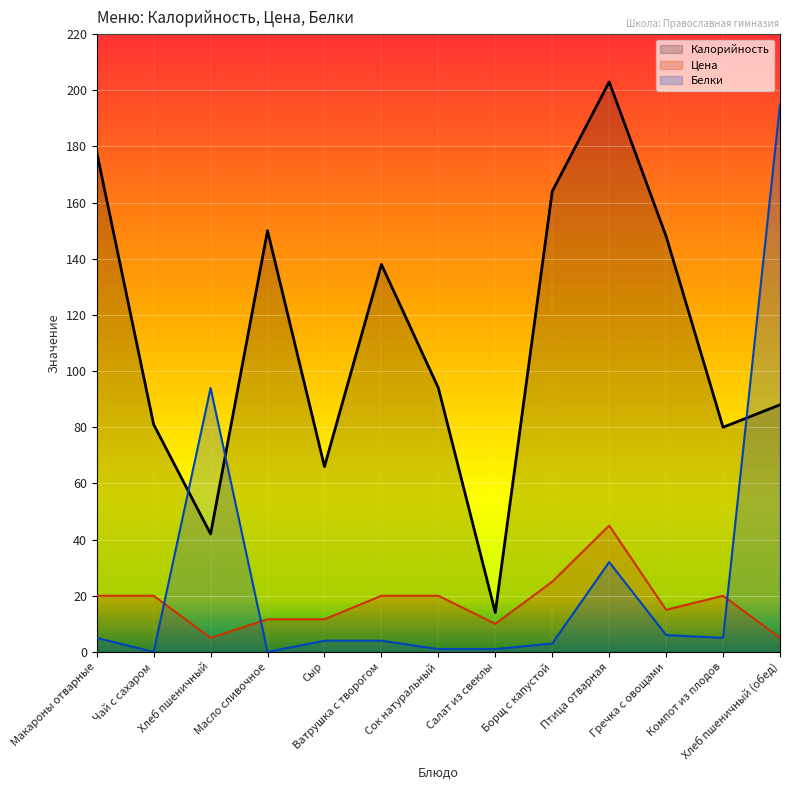

How many distinct data groups are displayed?

3